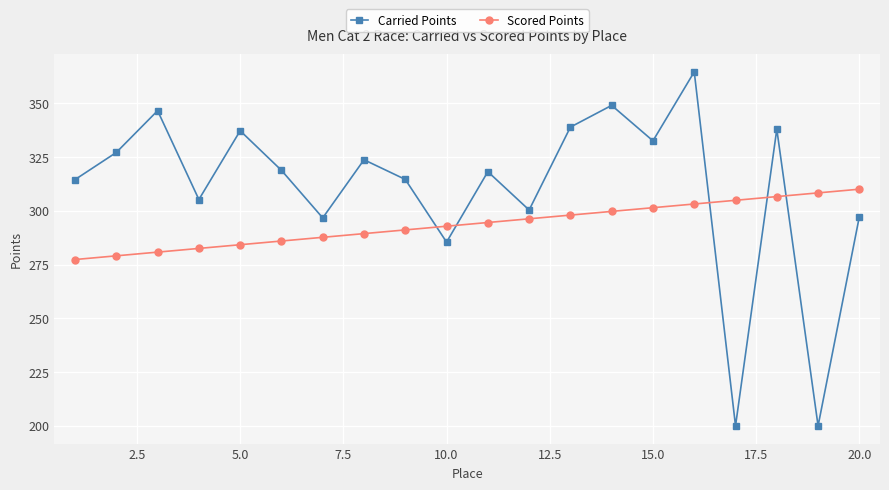

How many times do Carried Points and Scored Points cross each other?

5